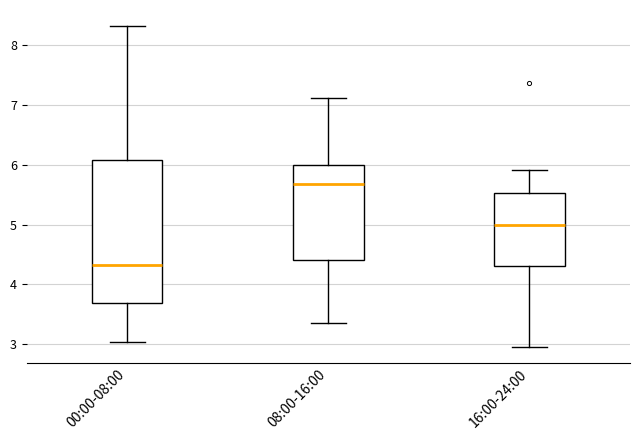

Where does the median line of the box for 08:00-16:00 sit on the y-axis? The values are not printed on the chart, so give them approximately, as read against the axis.

5.7